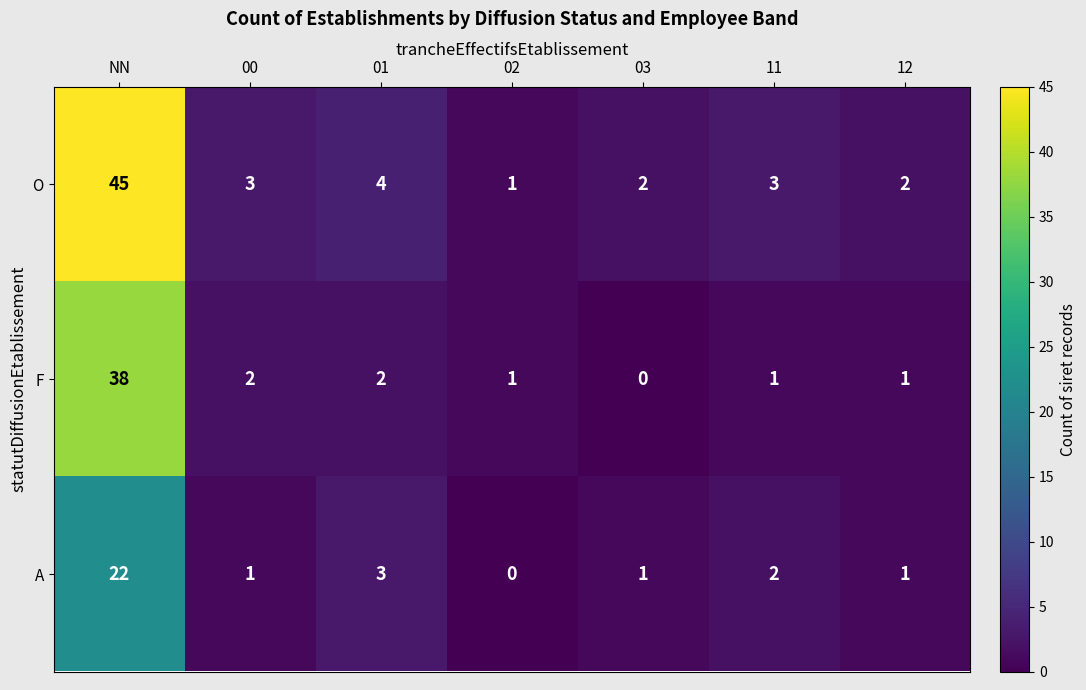

How many values in A are above zero?

6